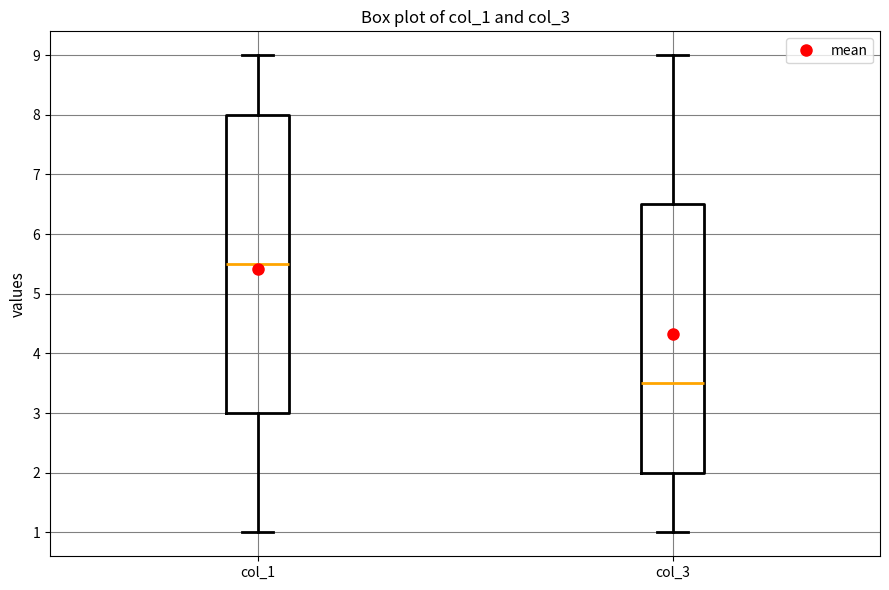

Comparing the boxes themselves (not the whiskers), which one is the tallest?

col_1